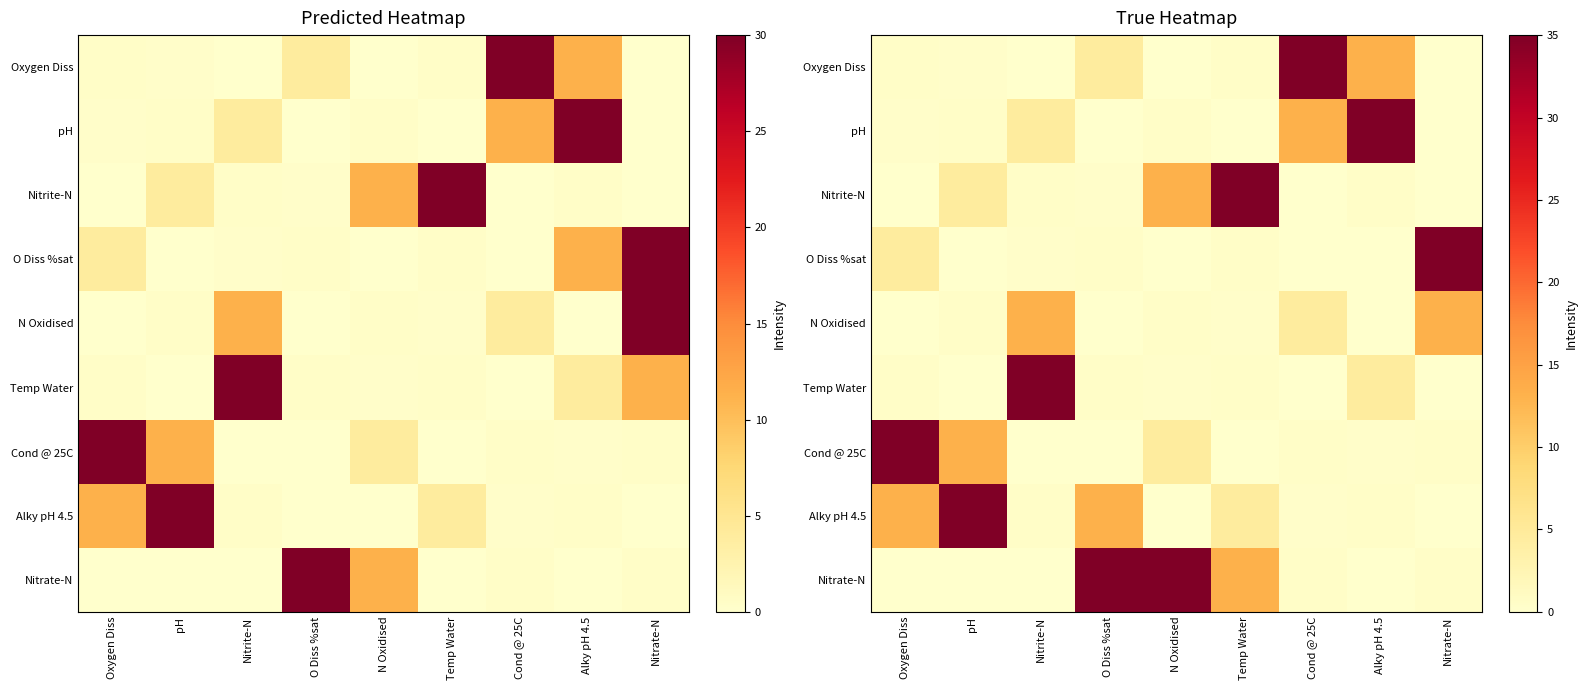

What is the sum of the Alky pH 4.5 values at Alky pH 4.5 and pH?

35.5